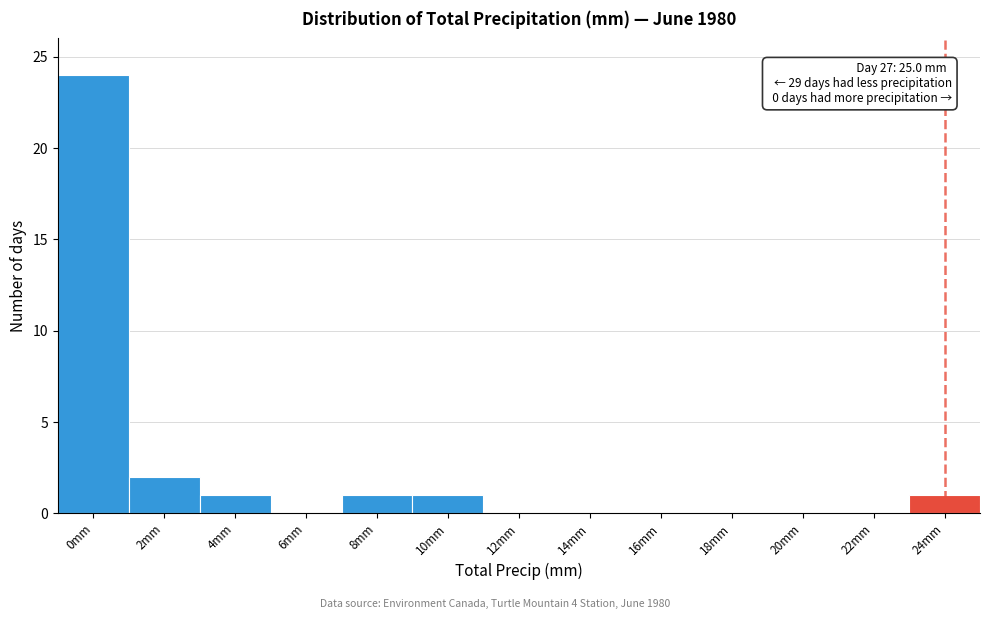

Reading left to right, list all the values displayed in this chart.

0mm=24	2mm=2	4mm=1	6mm=0	8mm=1	10mm=1	12mm=0	14mm=0	16mm=0	18mm=0	20mm=0	22mm=0	24mm=1